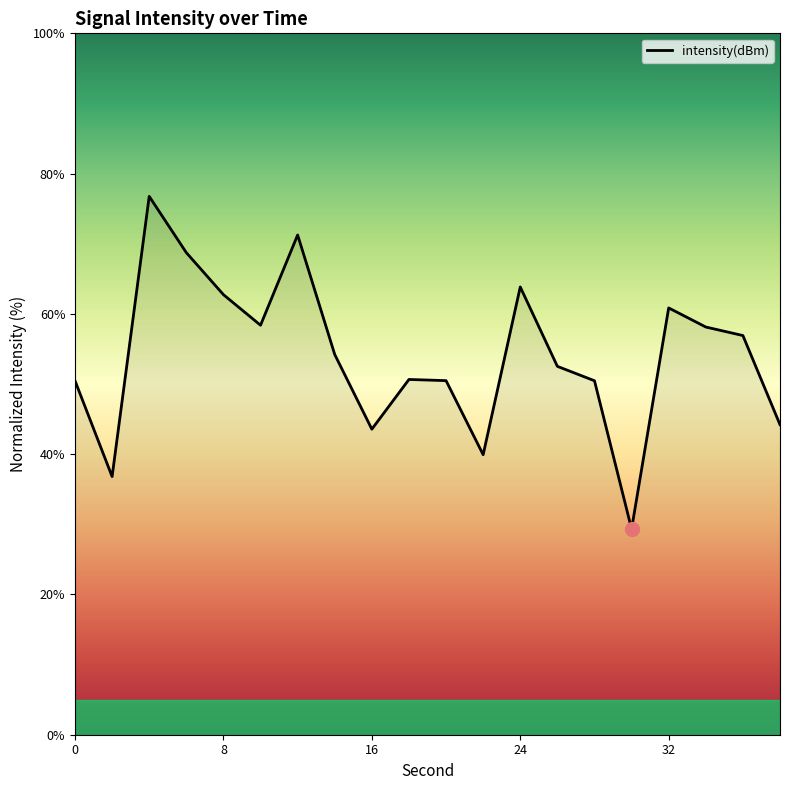

What is the minimum value shown in the chart?

29.3